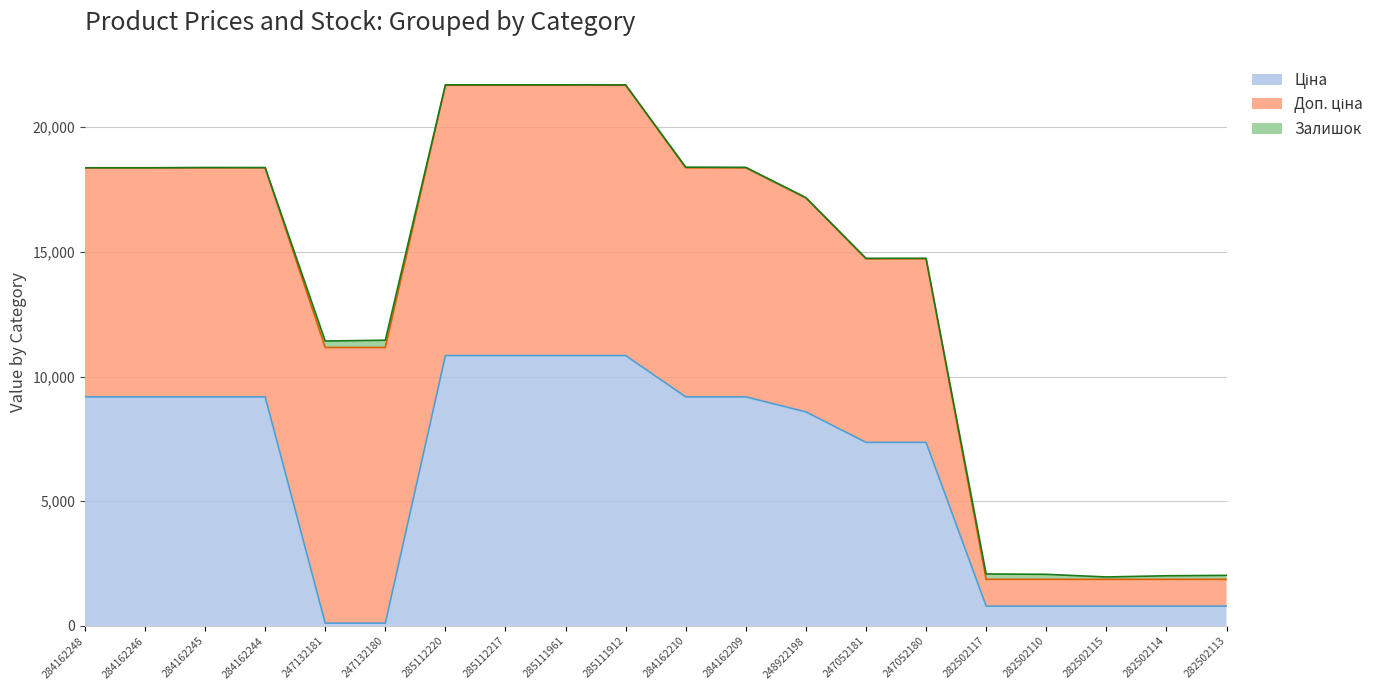

Is the value of Ціна at 282502113 greater than the value of Залишок at 247052181?

Yes